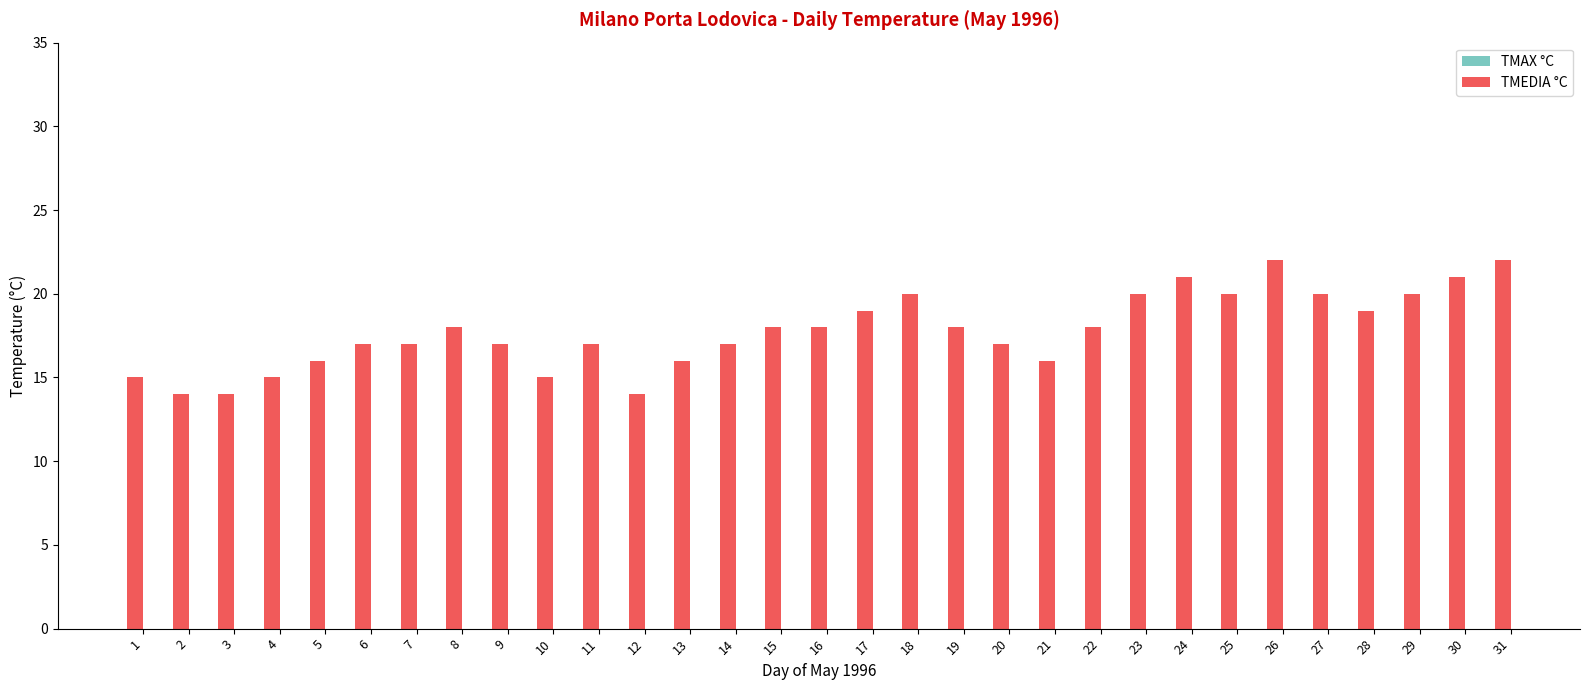

What value does the TMEDIA °C series have at 14?

17